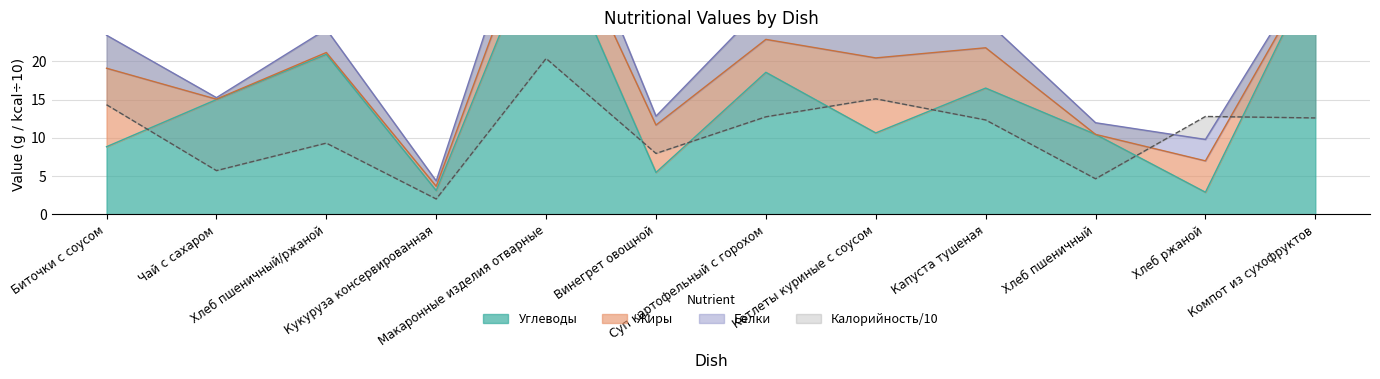

Which series ends up on top after the final intersection of Углеводы and Калорийность?

Углеводы